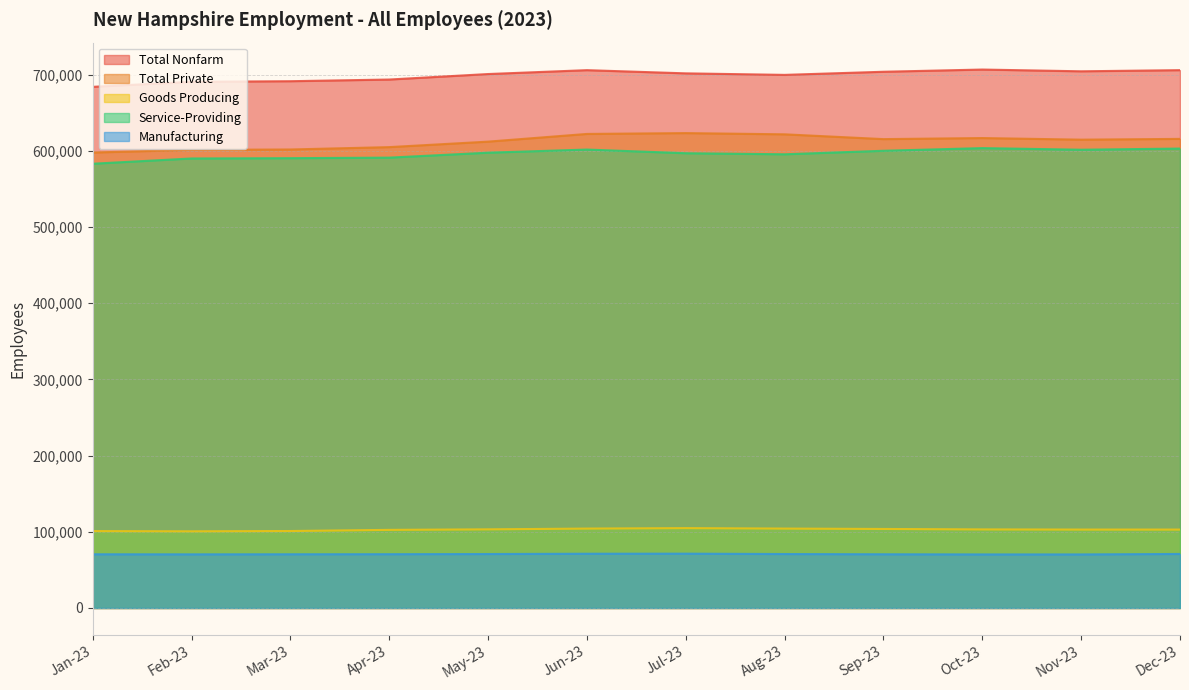

How many values in the Goods Producing series are below 103100?

6